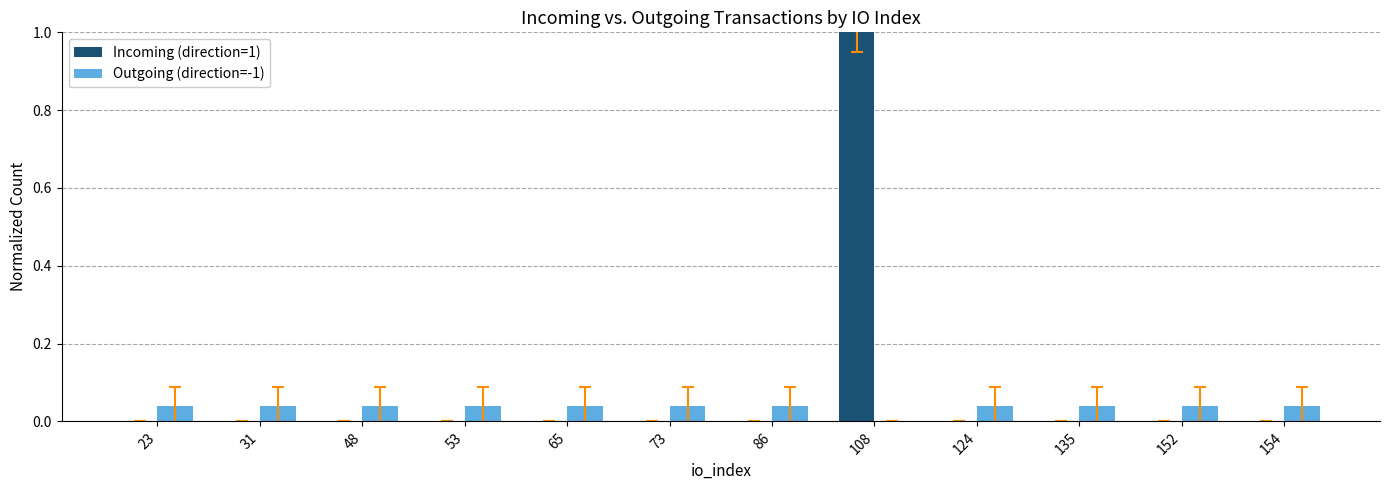

At which category is the sum across all series the highest?

108